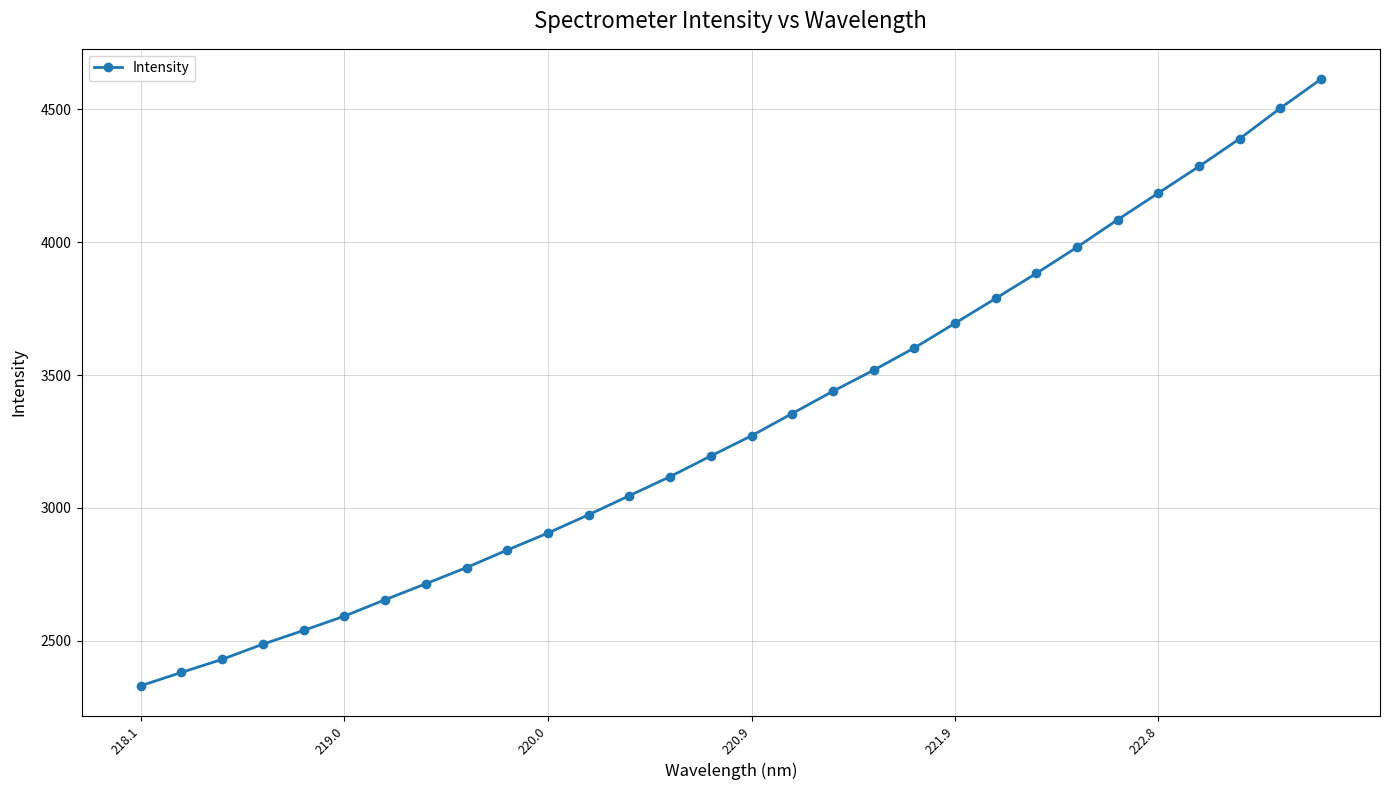

What is the maximum value shown in the chart?

4613.7